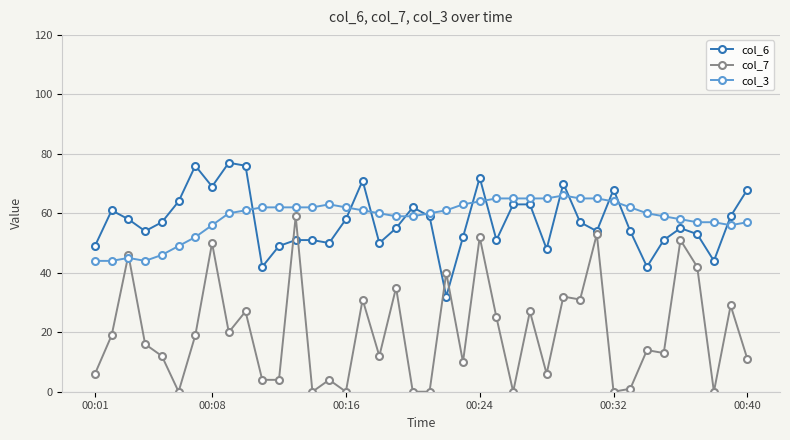

True or false: col_3 has more than 2 interior local peaks.

True